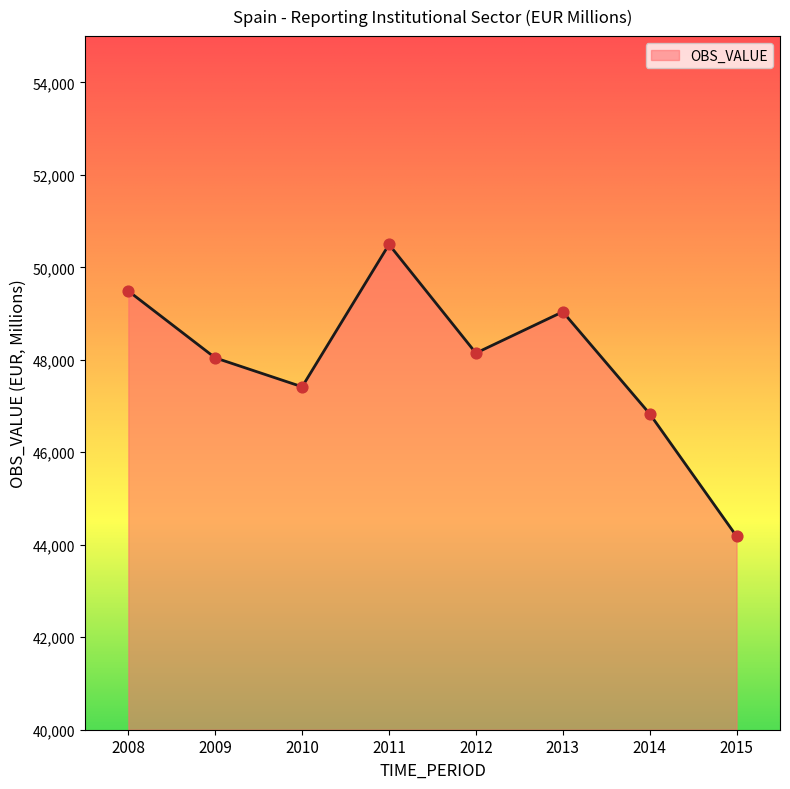

Which has a higher value, 2009 or 2015?

2009